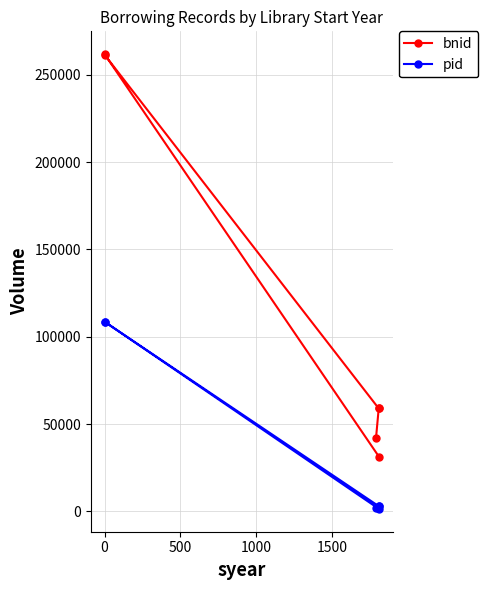

The pid series shows 1947 at 500. True or false?

False